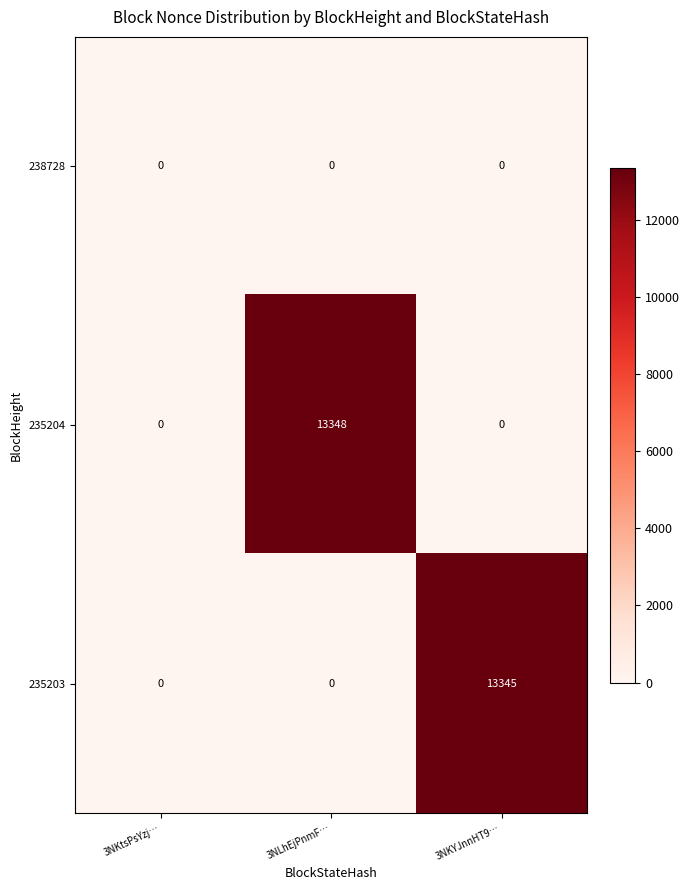

At how many categories does at least one series exceed 524?

2